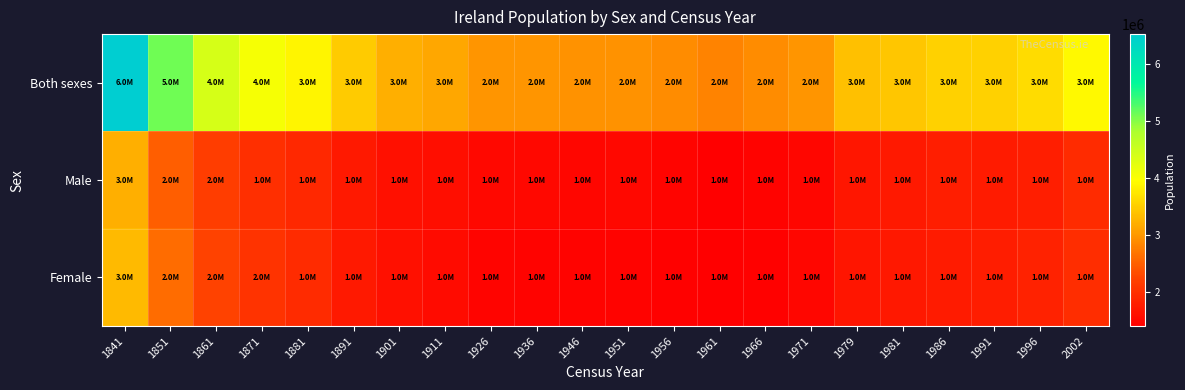

At which category is the sum across all series the highest?

1841